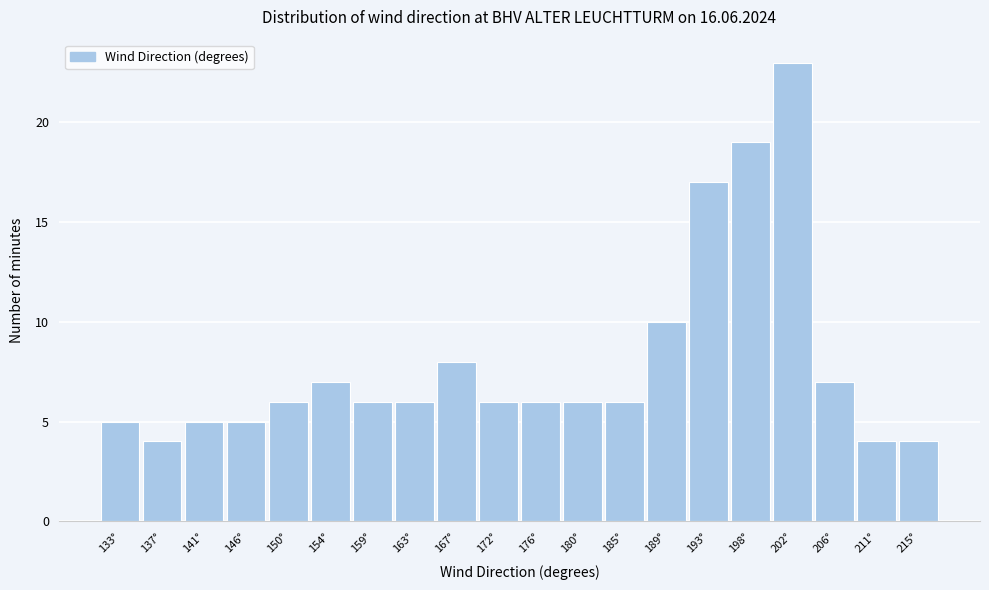

Reading left to right, extract all data points from this chart.

133°=5	137°=4	141°=5	146°=5	150°=6	154°=7	159°=6	163°=6	167°=8	172°=6	176°=6	180°=6	185°=6	189°=10	193°=17	198°=19	202°=23	206°=7	211°=4	215°=4